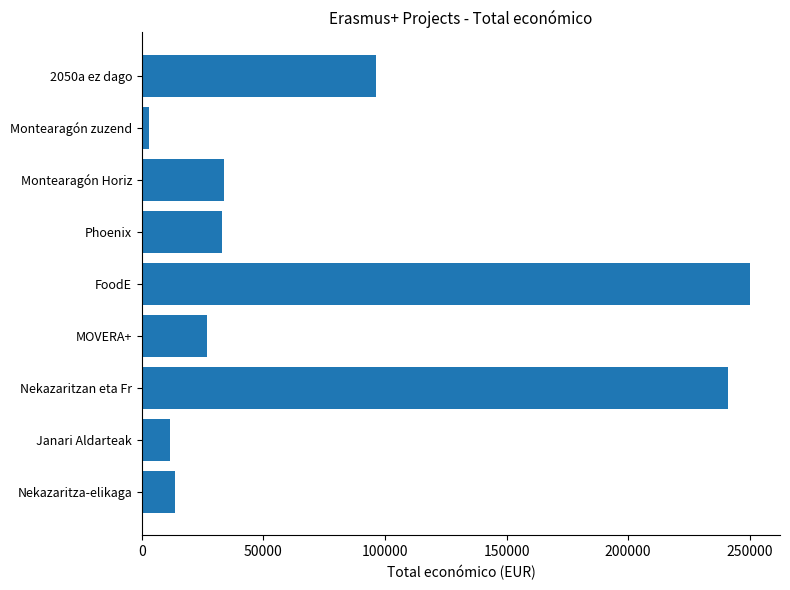

What is the change in value from Nekazaritzan eta Fr to 2050a ez dago?

-144538